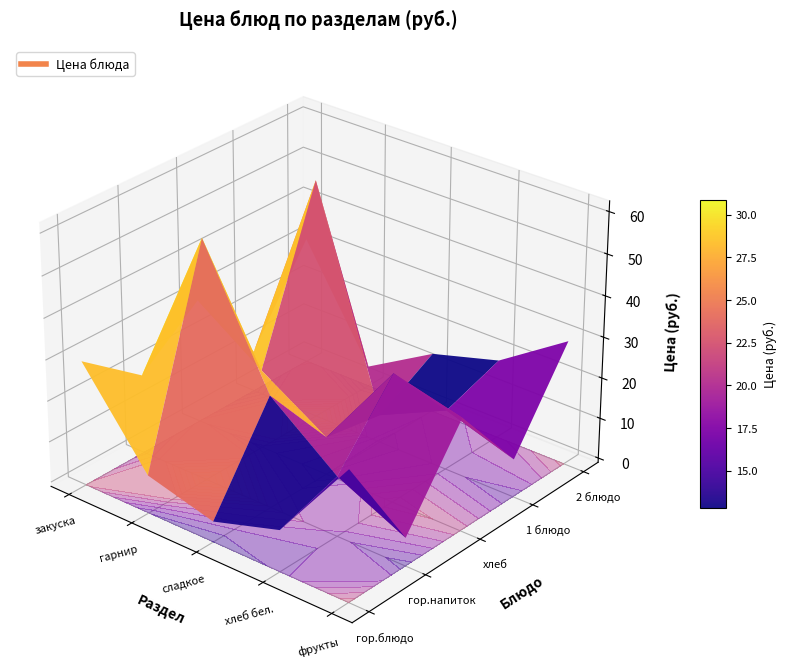

Where does the 1 блюдо series first go above 18?

2